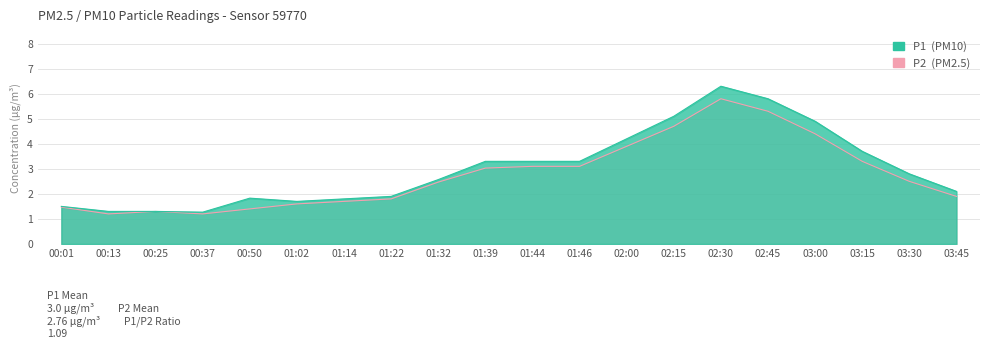

List the labels in order of P2 value, smallest first.

00:13, 00:37, 00:25, 00:50, 00:01, 01:02, 01:14, 01:22, 03:45, 01:32, 03:30, 01:39, 01:44, 01:46, 03:15, 02:00, 03:00, 02:15, 02:45, 02:30